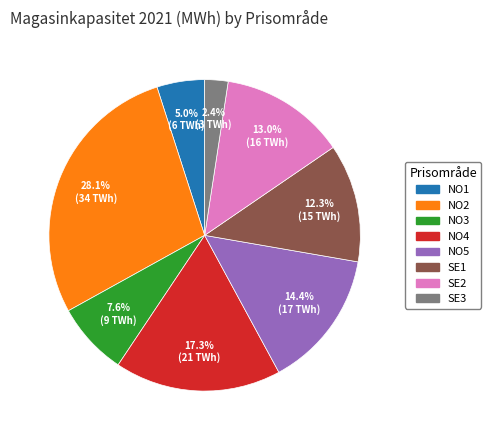

To the nearest percent, what portion does NO4 represent?

17%